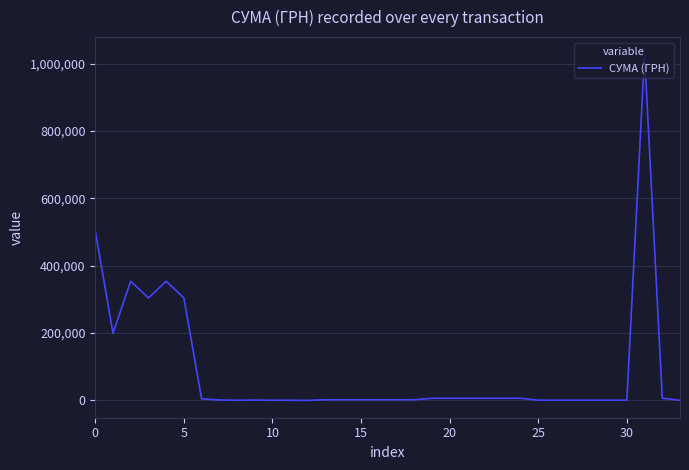

Is this an area chart (filled region under the line)?

No